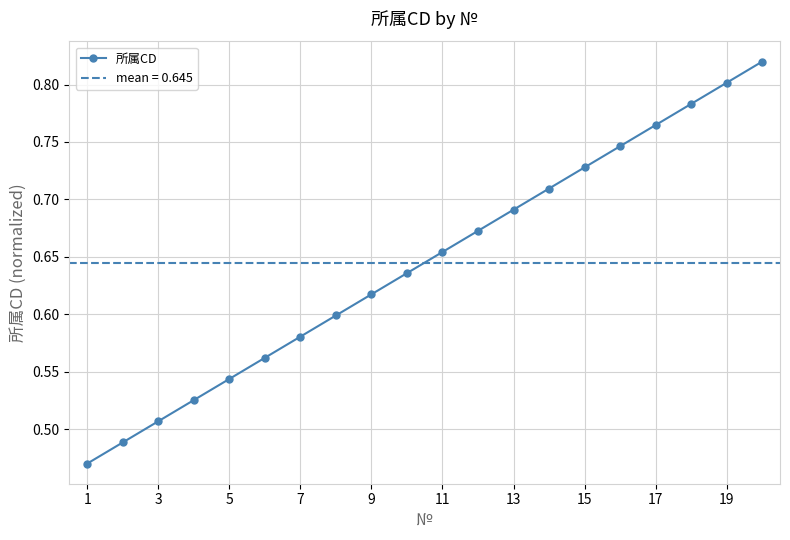

Is it true that 所属CD equals 0.4 at 19?

False